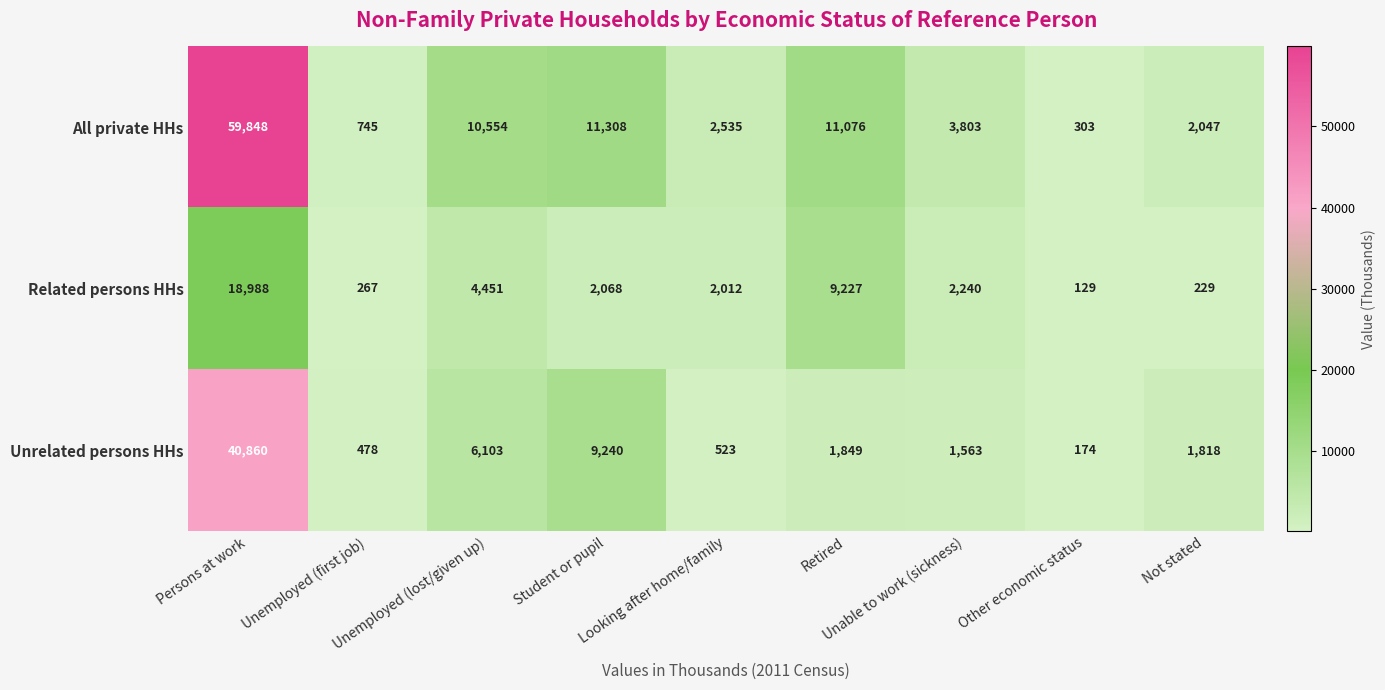

What is the greatest value displayed?

59848